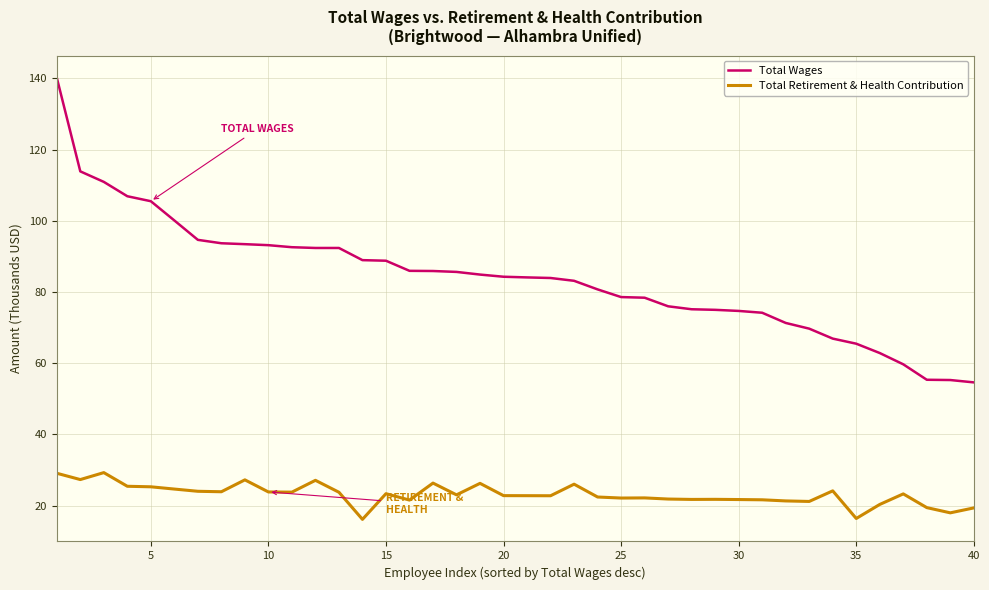

True or false: Total Wages and Total Retirement & Health Contribution cross at least once.

False